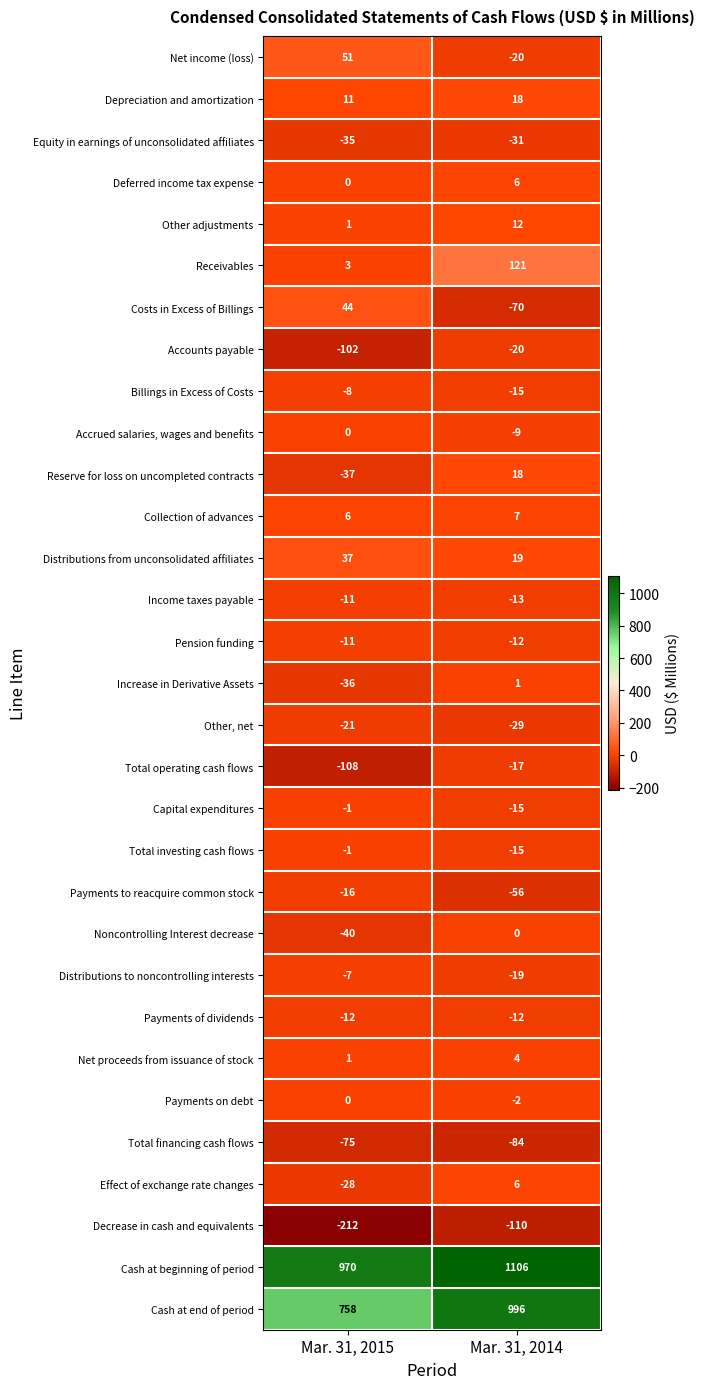

What is the difference between the maximum and minimum values in the Equity in earnings of unconsolidated affiliates series?

4